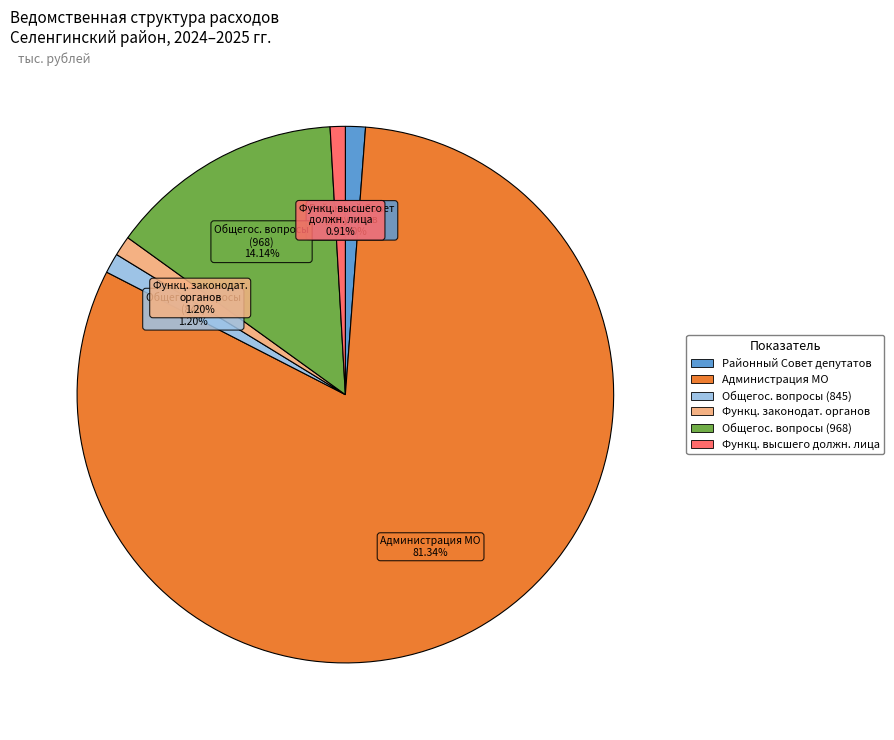

How many segments does this pie chart have?

6